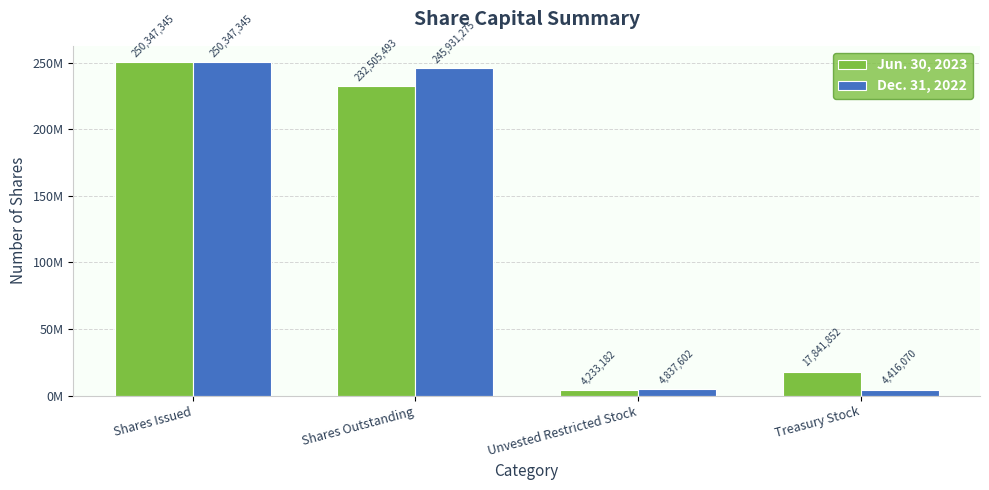

At which category is the sum across all series the highest?

Shares Issued